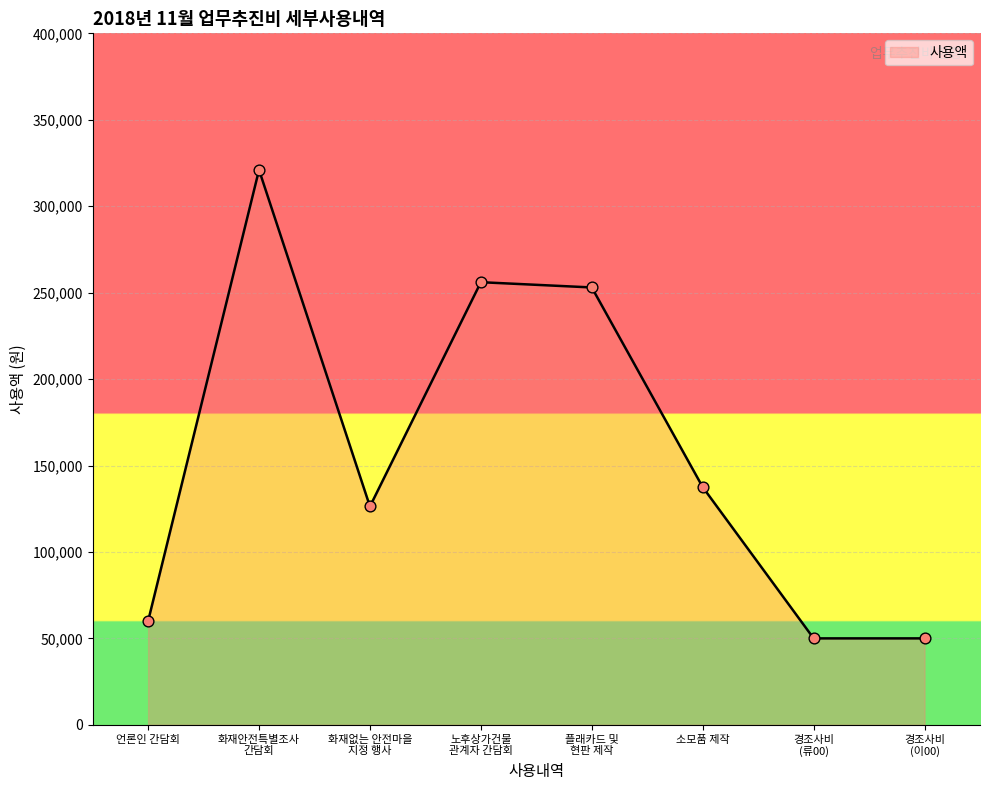

What is the change in value from 언론인 간담회 to 소모품 제작?

+77500